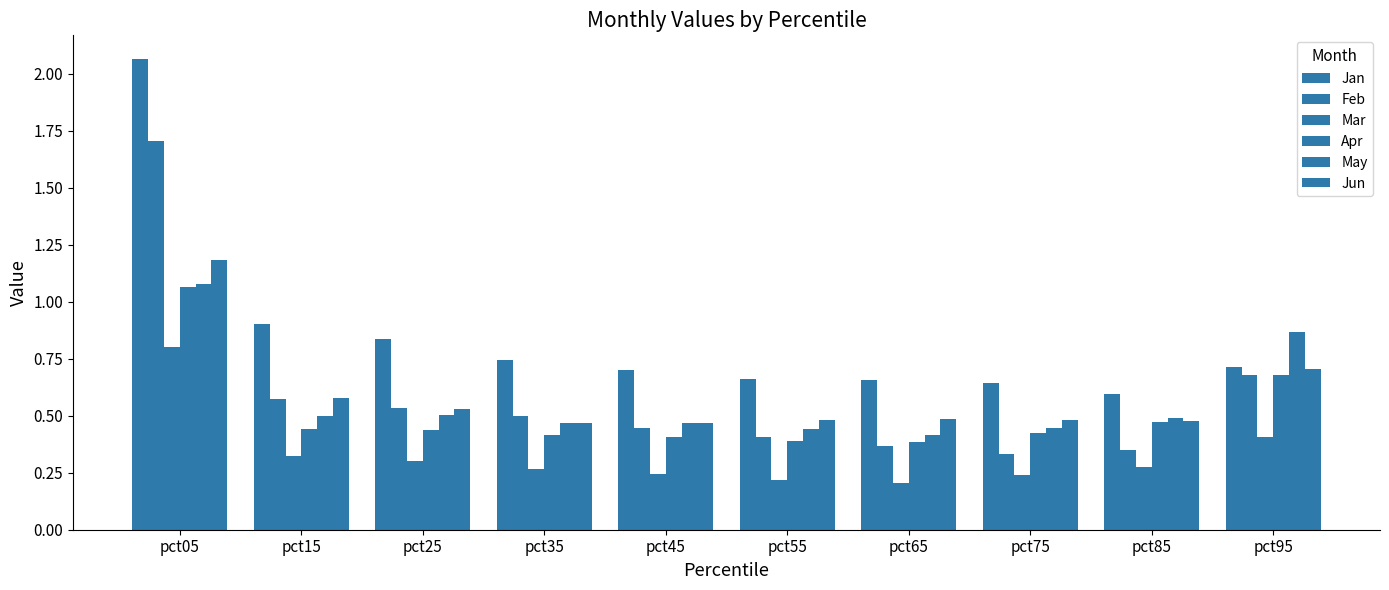

True or false: Jan has a value of 1.1 at pct45.

False